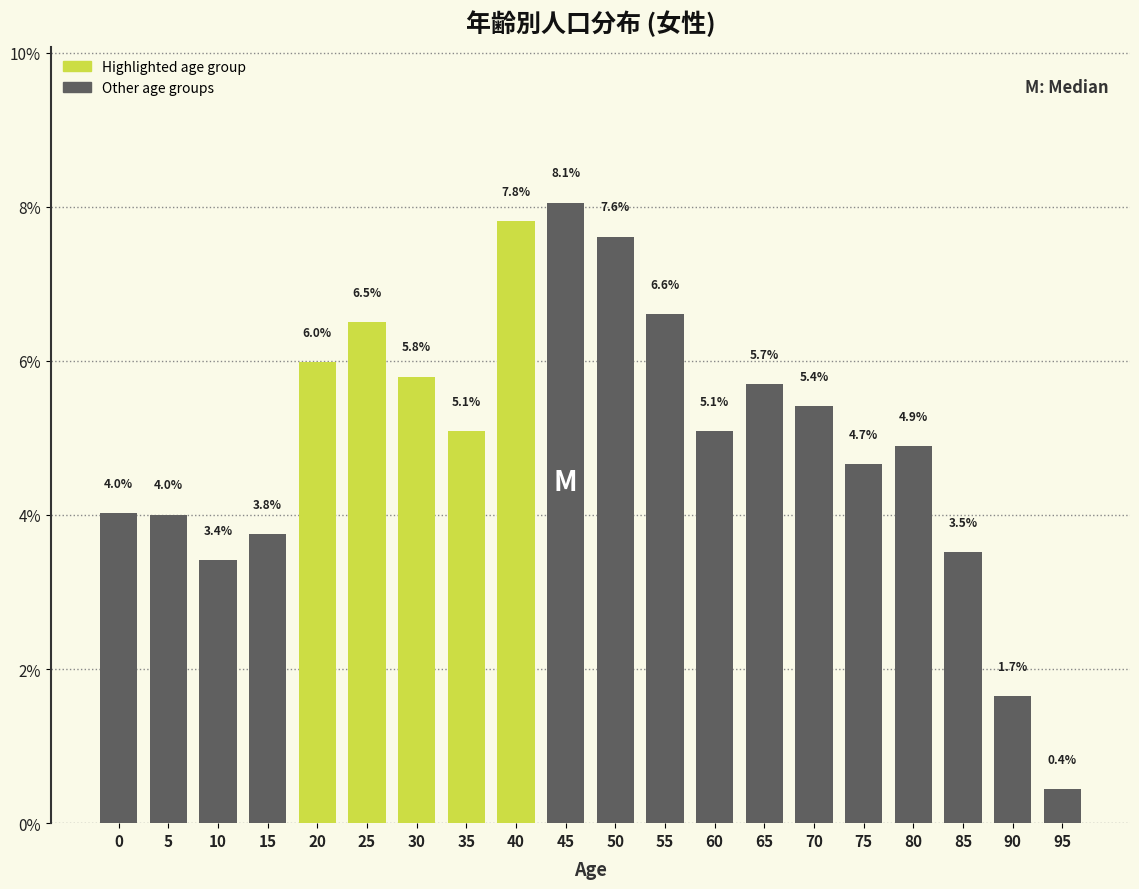

Reading left to right, what are all the values shown in this chart?

4.0	4.0	3.4	3.8	6.0	6.5	5.8	5.1	7.8	8.1	7.6	6.6	5.1	5.7	5.4	4.7	4.9	3.5	1.7	0.4